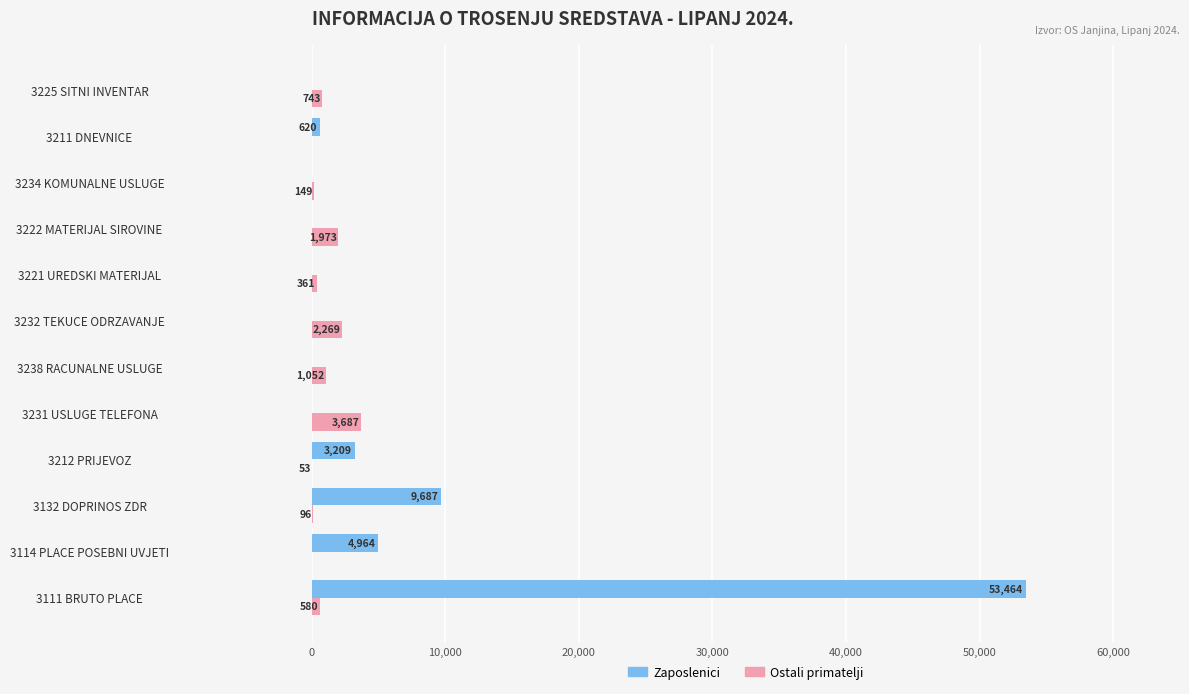

Read the Ostali primatelji value at 3221 UREDSKI MATERIJAL.

361.2